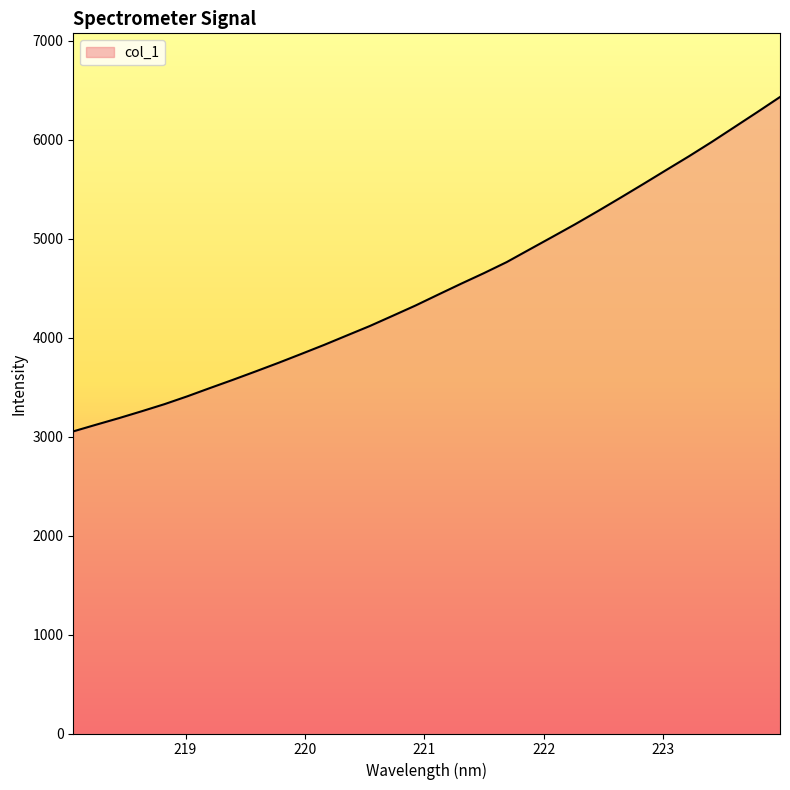

What is the difference between the maximum and minimum values?

3378.6